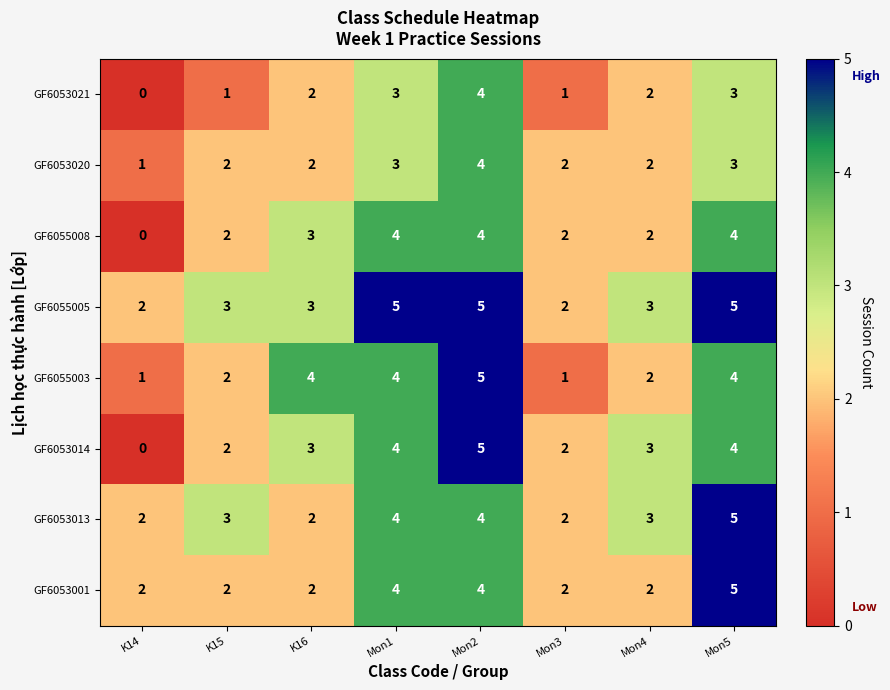

True or false: GF6055008 has a value of 3 at K15.

False